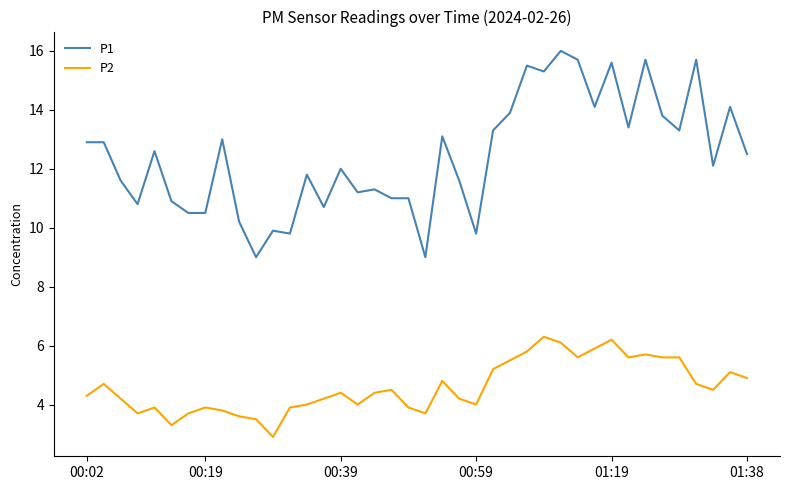

Reading left to right, extract all data points from this chart.

P1: 12.9	12.9	11.6	10.8	12.6	10.9	10.5	10.5	13.0	10.2	9.0	9.9	9.8	11.8	10.7	12.0	11.2	11.3	11.0	11.0	9.0	13.1	11.6	9.8	13.3	13.9	15.5	15.3	16.0	15.7	14.1	15.6	13.4	15.7	13.8	13.3	15.7	12.1	14.1	12.5
P2: 4.3	4.7	4.2	3.7	3.9	3.3	3.7	3.9	3.8	3.6	3.5	2.9	3.9	4.0	4.2	4.4	4.0	4.4	4.5	3.9	3.7	4.8	4.2	4.0	5.2	5.5	5.8	6.3	6.1	5.6	5.9	6.2	5.6	5.7	5.6	5.6	4.7	4.5	5.1	4.9